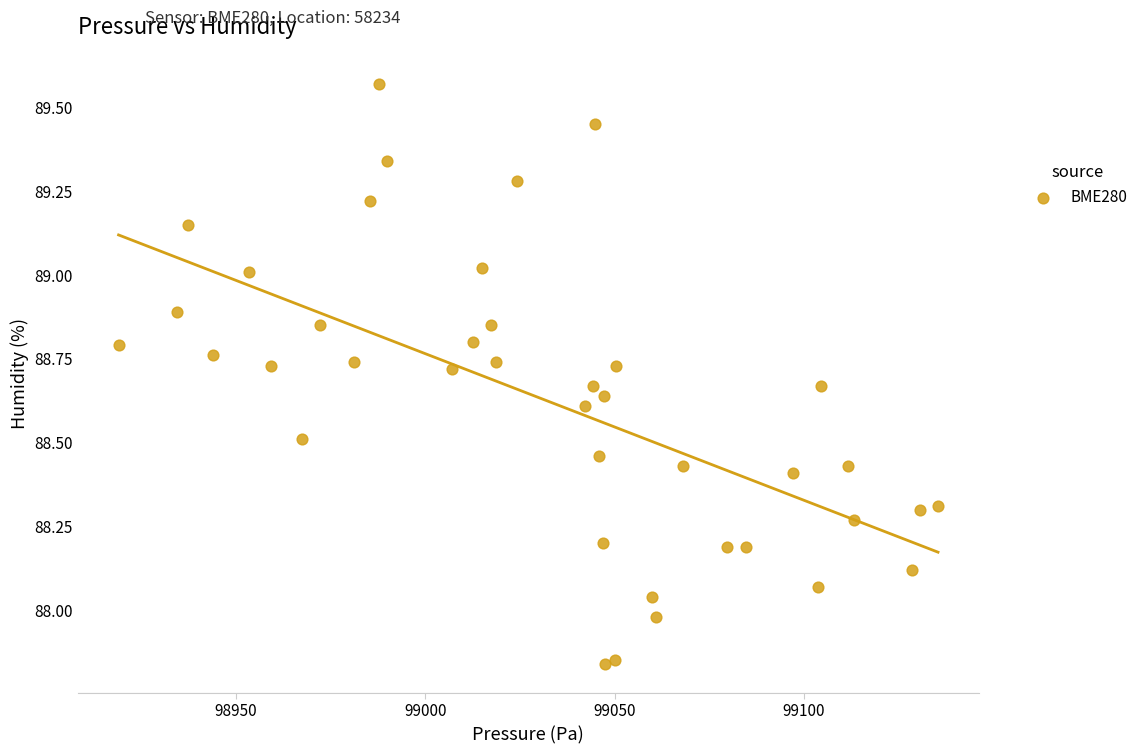

What is the range of Y values (max minus min)?

1.7